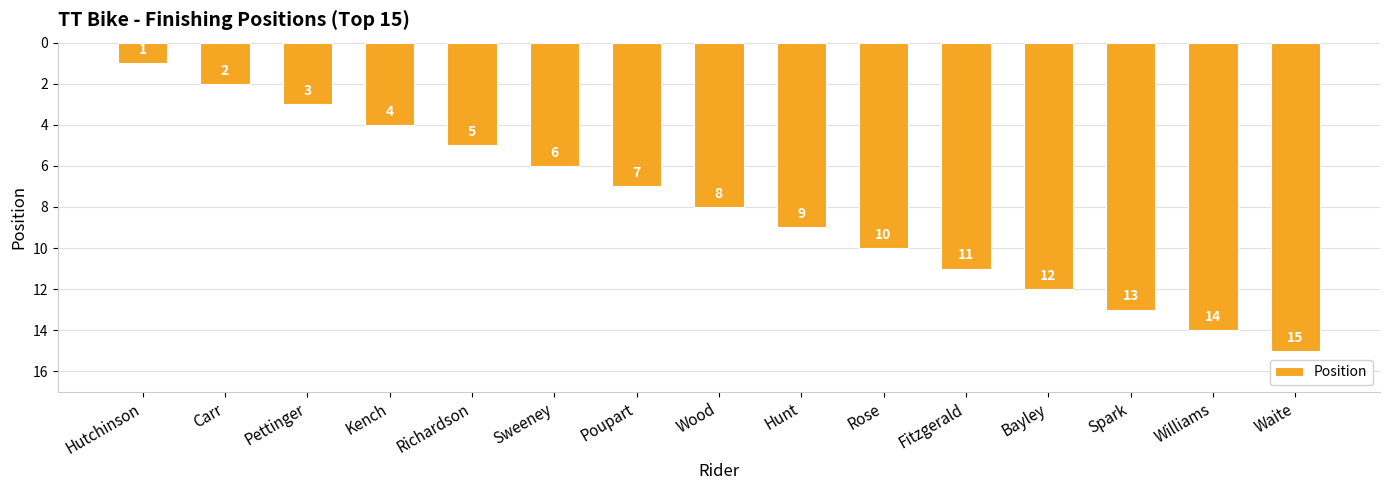

Count the number of categories in the chart.

15